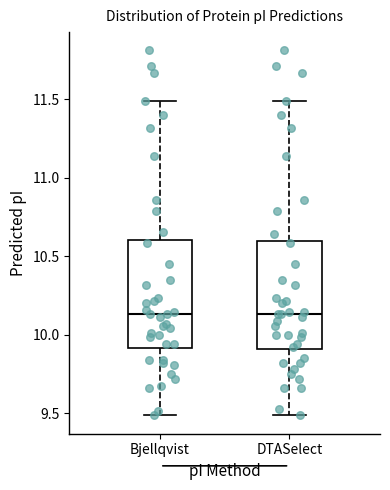

Reading left to right, read every box against the y-axis: the position of its median line, the range the box covers, and the ends of its whiskers. The values are not printed on the chart, so give them approximately, as read against the axis.

Bjellqvist: median 10.15, box 9.90 to 10.60, whiskers 9.50 to 11.50
DTASelect: median 10.15, box 9.90 to 10.60, whiskers 9.50 to 11.50